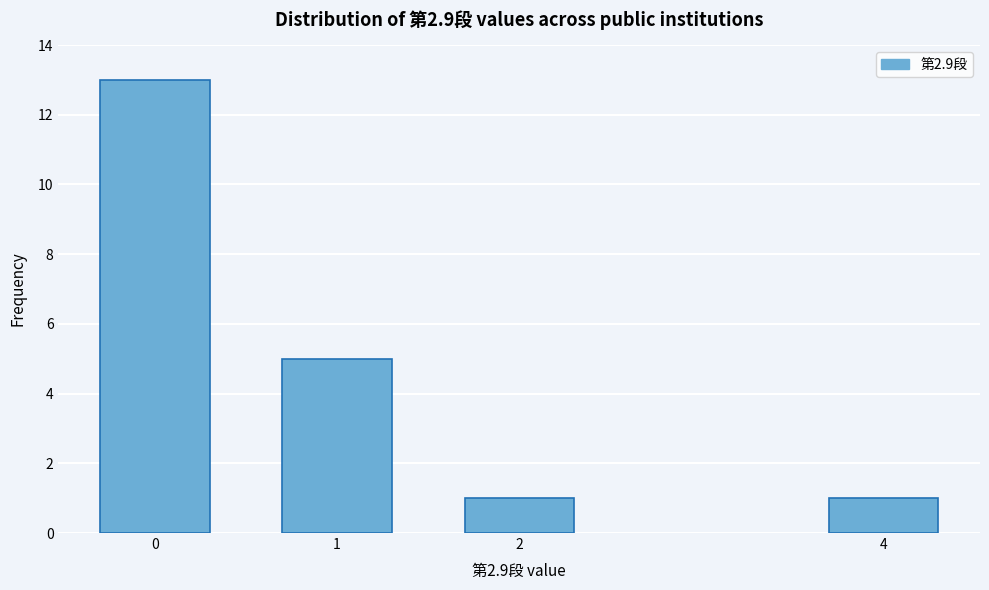

Reading left to right, what are all the values shown in this chart?

0=13	1=5	2=1	4=1